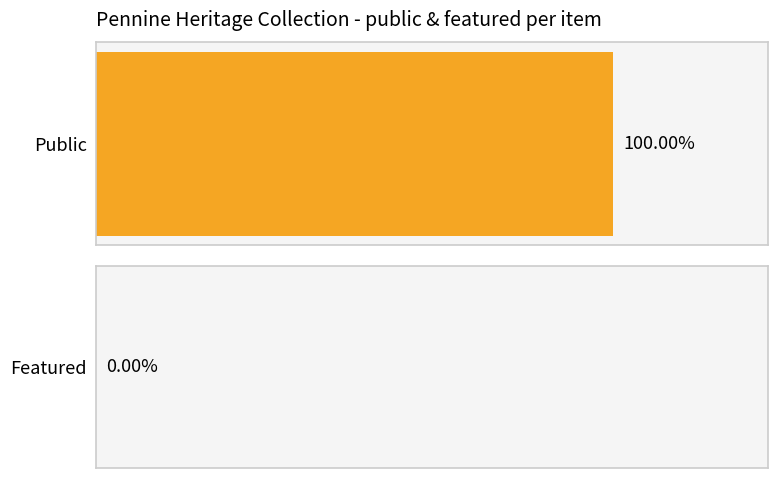

How many bars are there in each group?

2